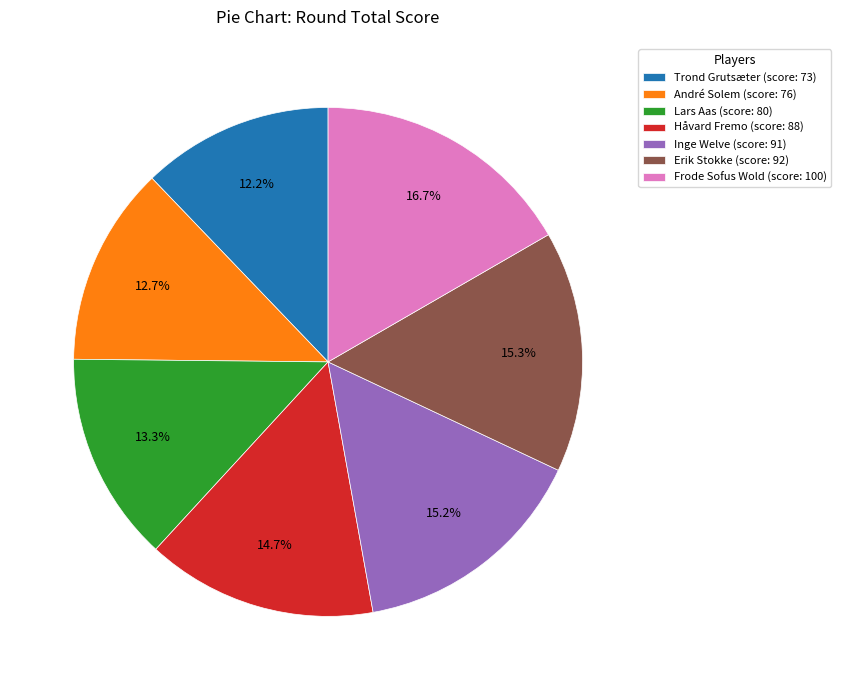

Combined, do Lars Aas and Trond Grutsæter account for over 50%?

No